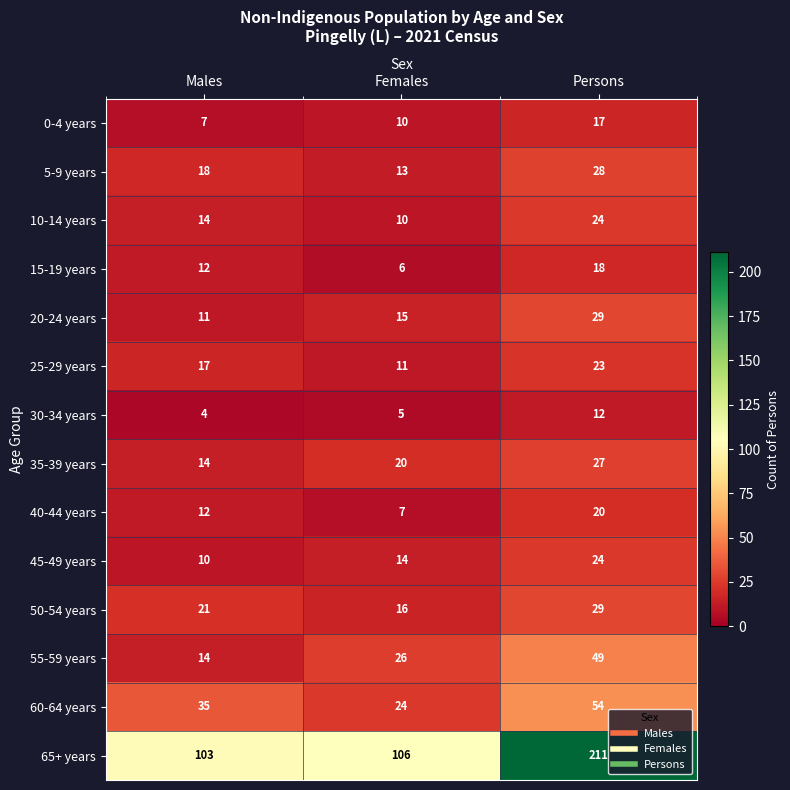

The 20-24 years series shows 11 at Males. True or false?

True